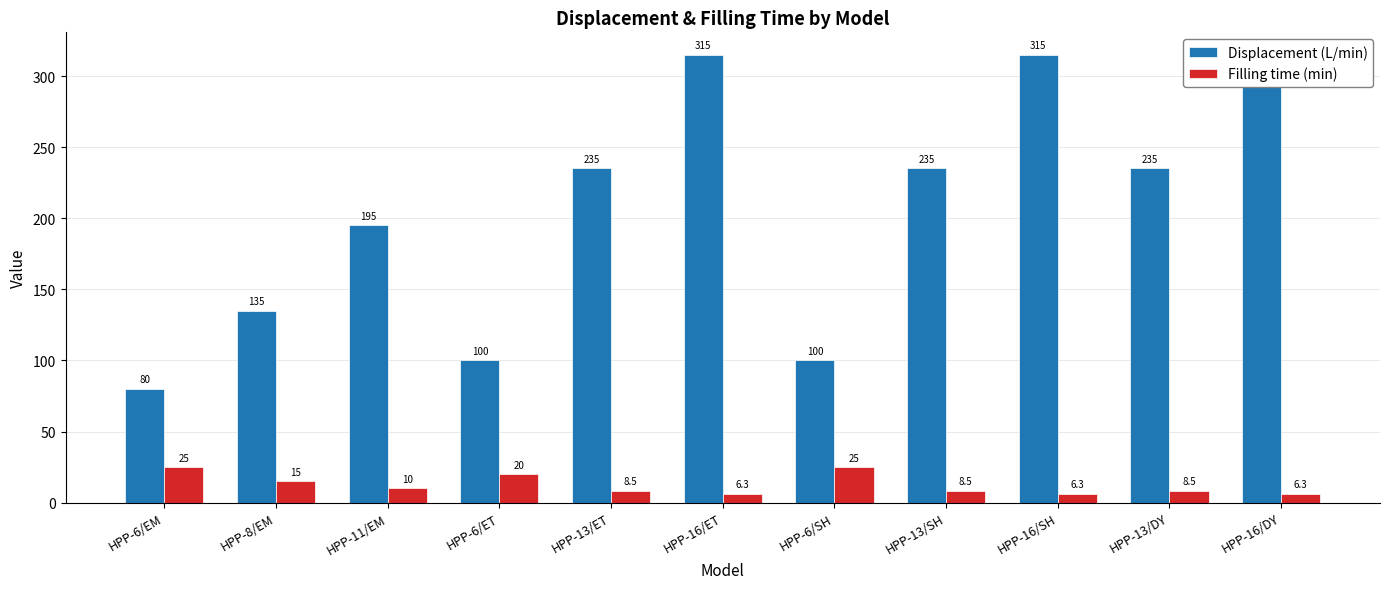

What is the total value across all series at HPP-16/SH?

321.3